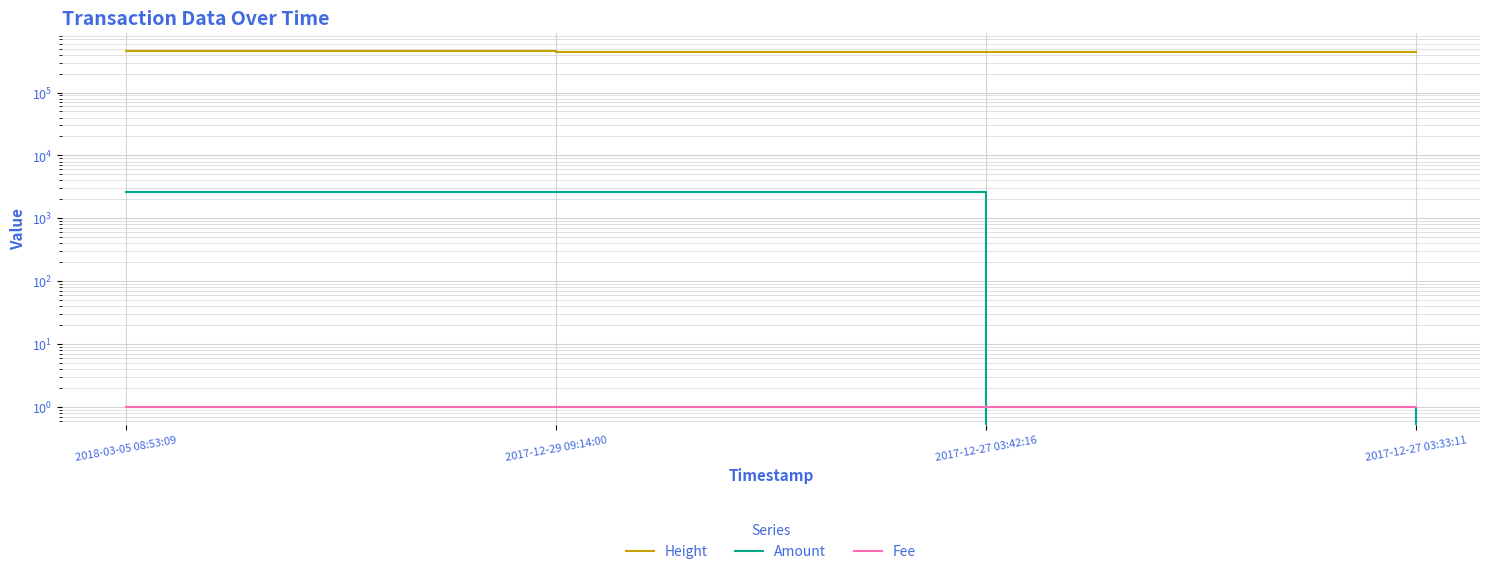

Which series has the largest total across all categories?

Height